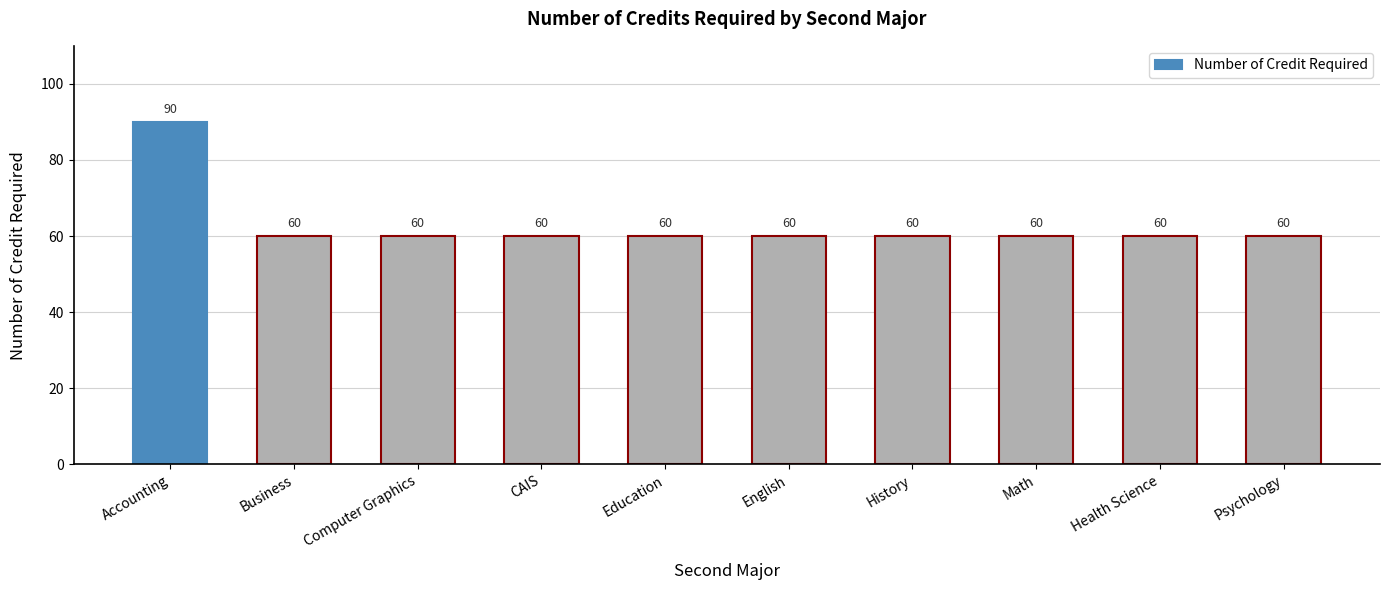

What is the ratio of the value at Business to the value at Education?

1.0